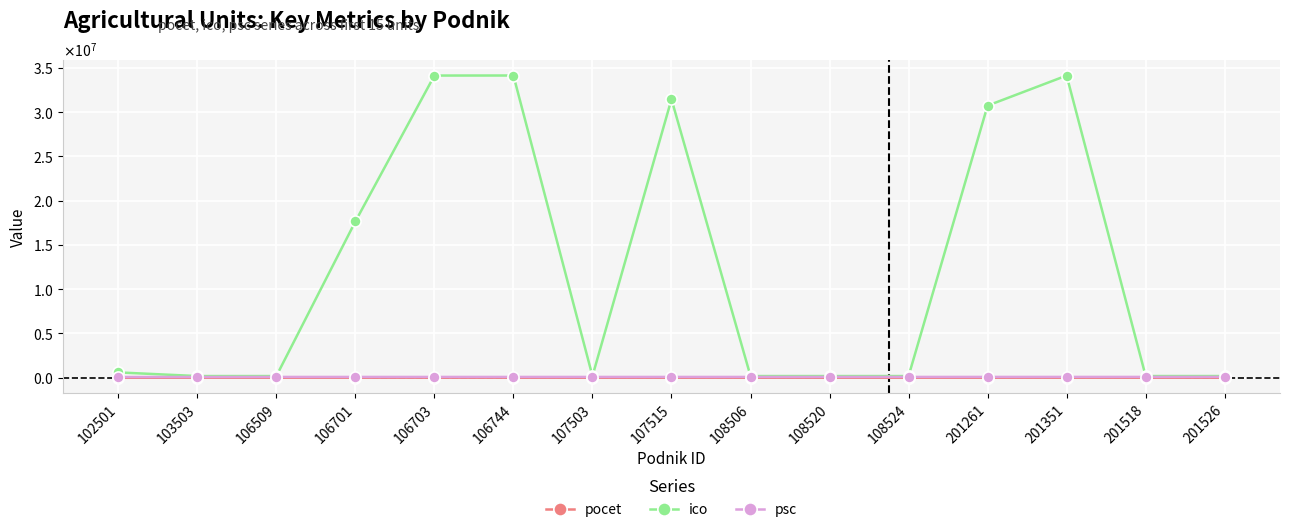

Reading left to right, what are all the values shown in this chart?

pocet: 102501=151	103503=182	106509=256	106701=183	106703=2477	106744=504	107503=313	107515=145	108506=291	108520=210	108524=86	201261=165	201351=571	201518=239	201526=1098
ico: 102501=602281	103503=190284	106509=190527	106701=17642931	106703=34122087	106744=34127143	107503=190306	107515=31444636	108506=190616	108520=190586	108524=190721	201261=30725984	201351=34122940	201518=191434	201526=191493
psc: 102501=82106	103503=83107	106509=90055	106701=90062	106703=90113	106744=90053	107503=90086	107515=90023	108506=90042	108520=90046	108524=90044	201261=93201	201351=92901	201518=93034	201526=93004